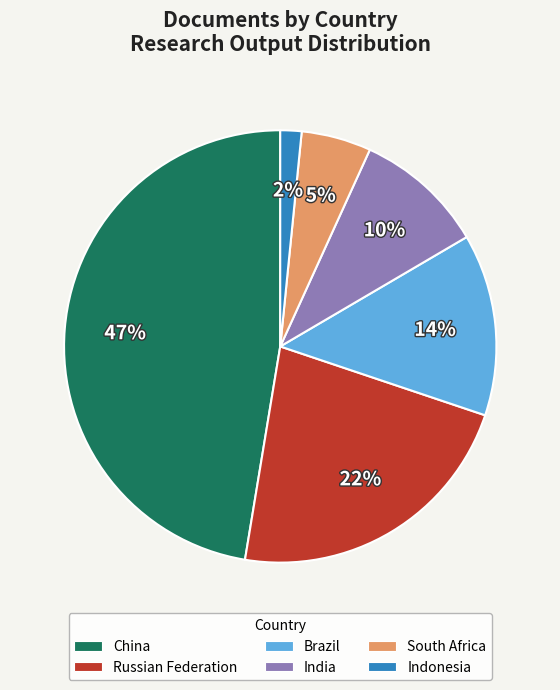

Rank the categories by value from lowest to highest.

Indonesia, South Africa, India, Brazil, Russian Federation, China